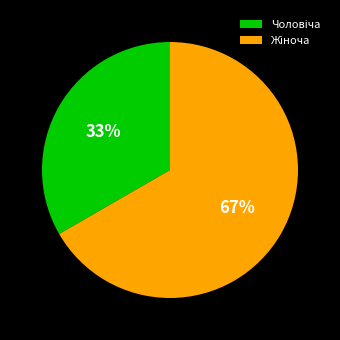

Does any single category account for the majority?

Yes